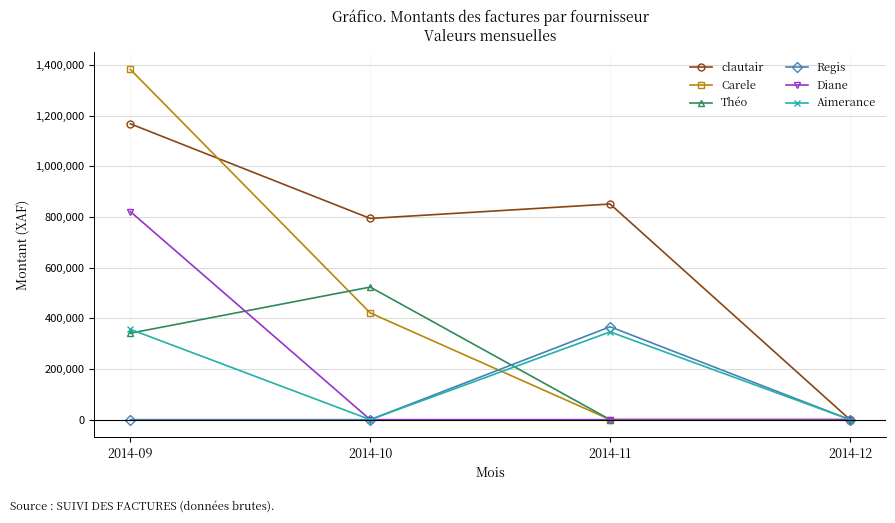

What is the greatest value displayed?

1382139